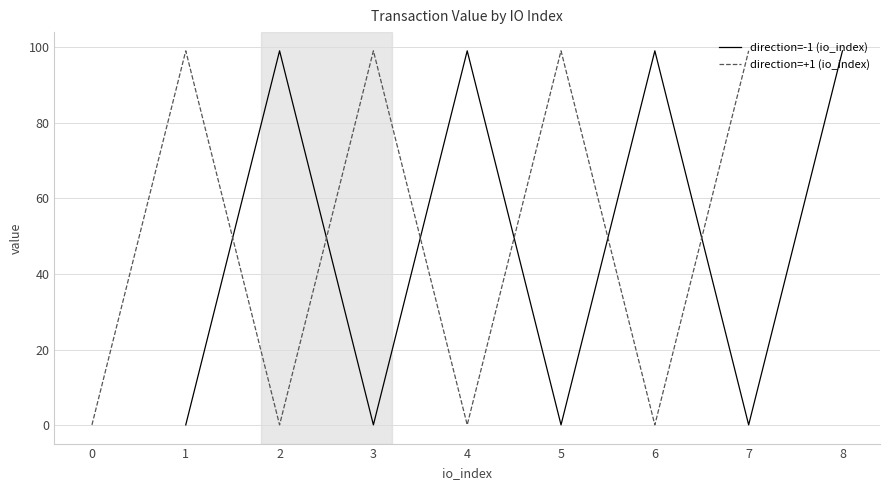

In direction=+1 (io_index), how many points are higher than both neighbors (excluding endpoints)?

3